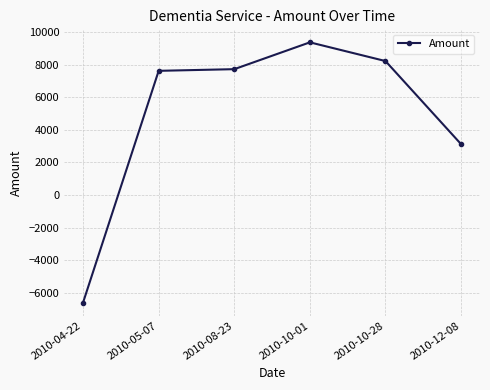

True or false: the data shows 13941.4 at 2010-10-01.

False